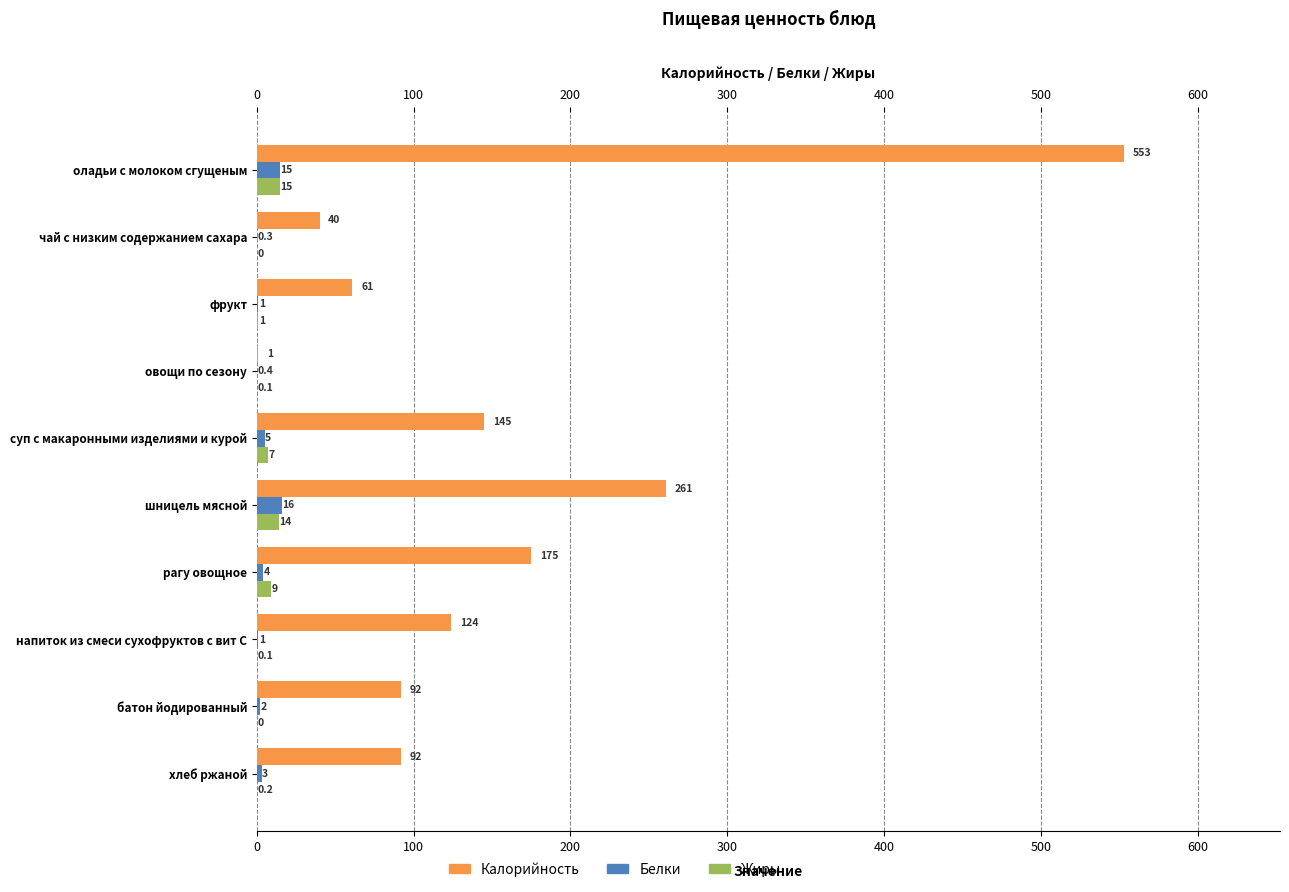

What is the average value of the Калорийность series?

154.4